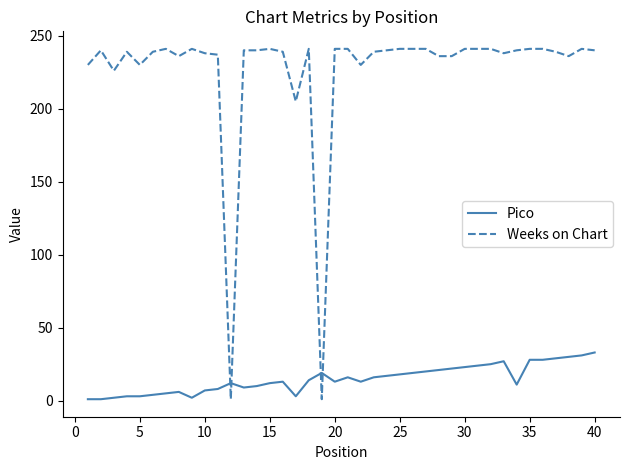

Which series has the largest range (max minus min)?

Weeks on Chart